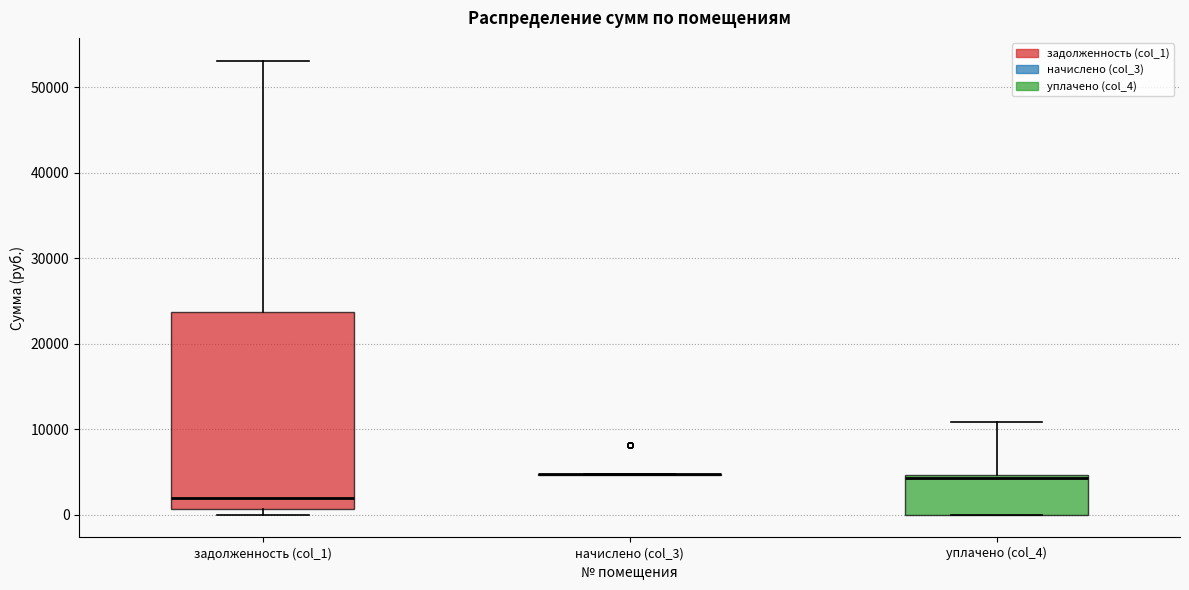

Which box is the tallest, from its lower edge to its upper edge?

задолженность (col_1)